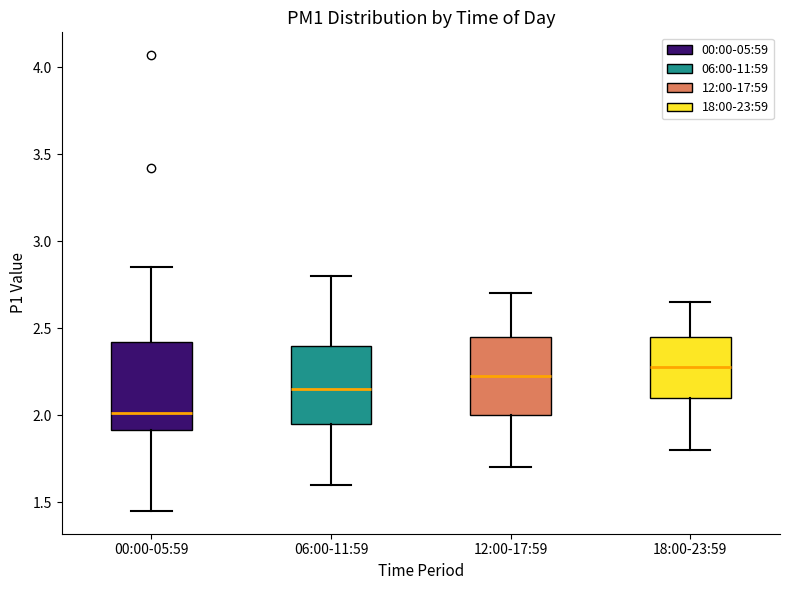

Reading left to right, transcribe this box plot: for each box, give where its median line is, the range the box spans, and where its two whiskers end, as read against the y-axis. The values are not printed on the chart, so give them approximately, as read against the axis.

00:00-05:59: median 2.00, box 1.90 to 2.40, whiskers 1.45 to 2.85
06:00-11:59: median 2.15, box 1.95 to 2.40, whiskers 1.60 to 2.80
12:00-17:59: median 2.25, box 2.00 to 2.45, whiskers 1.70 to 2.70
18:00-23:59: median 2.30, box 2.10 to 2.45, whiskers 1.80 to 2.65